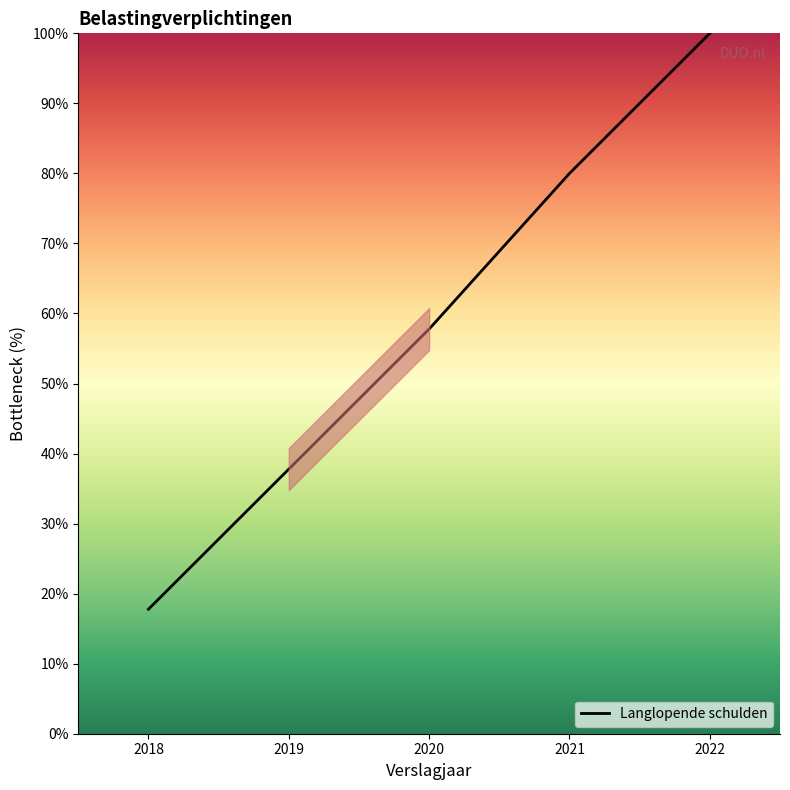

What is the average value?

58.7